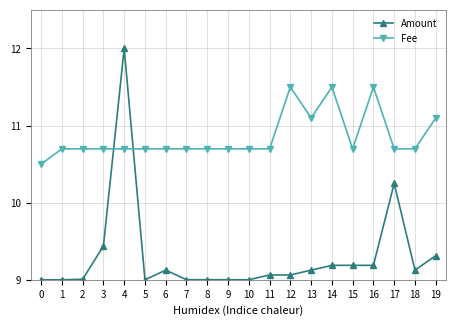

What is the value of the Fee point at the 20th from the left?

11.1